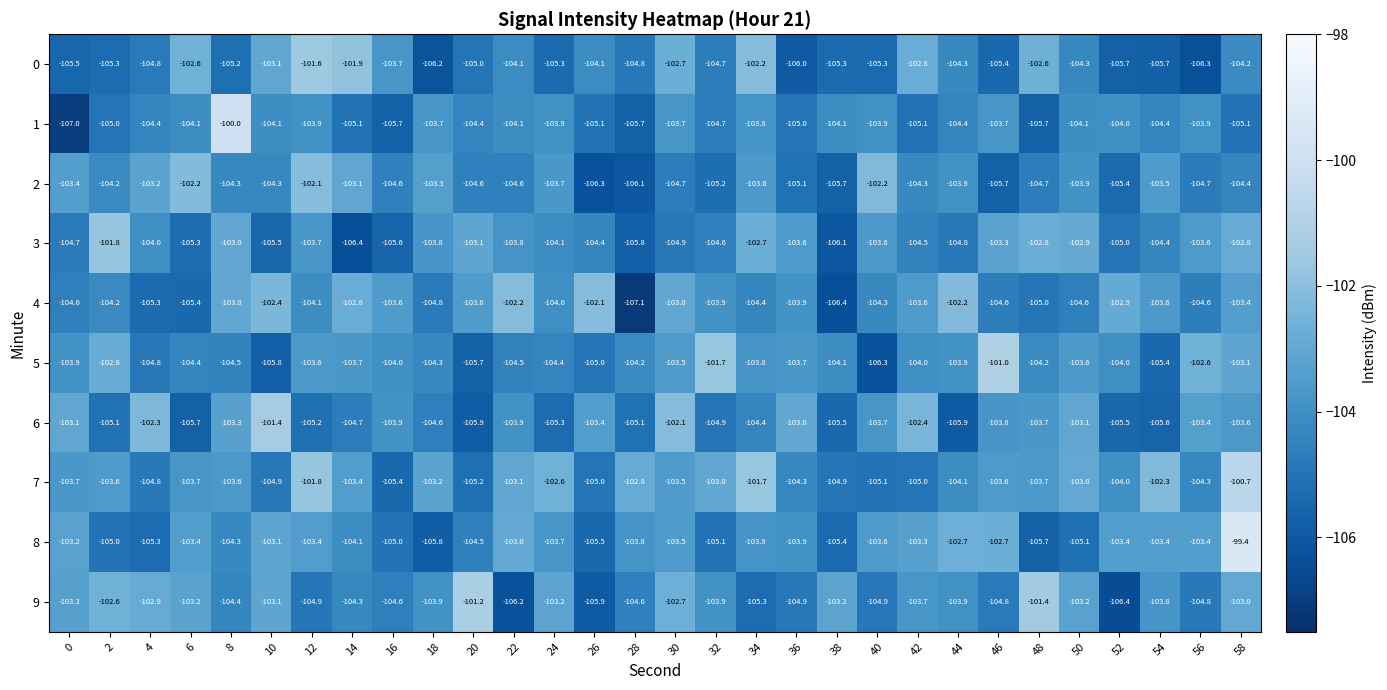

Read the 2 value at 36.

-105.1